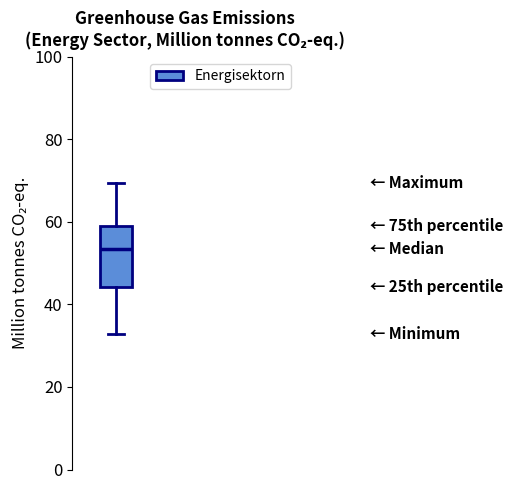

Where is the lower edge of the box on the y-axis? The values are not printed on the chart, so give them approximately, as read against the axis.

44